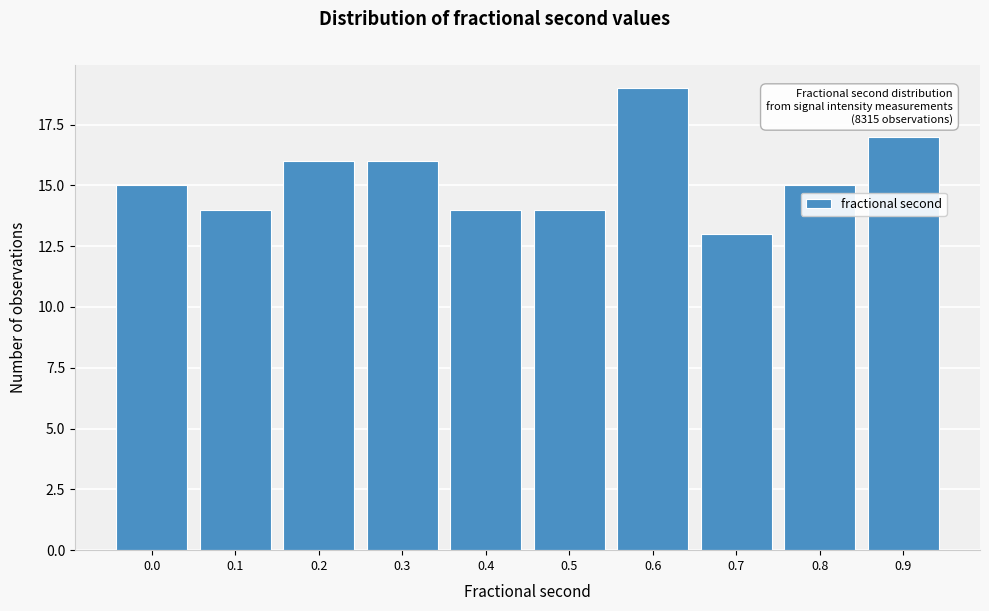

Reading right to left, extract all data points from this chart.

0.9=17	0.8=15	0.7=13	0.6=19	0.5=14	0.4=14	0.3=16	0.2=16	0.1=14	0.0=15